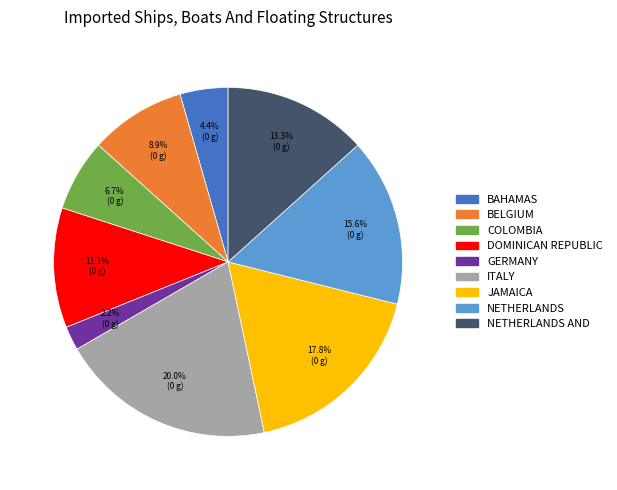

Is there any slice that represents more than half of the pie?

No